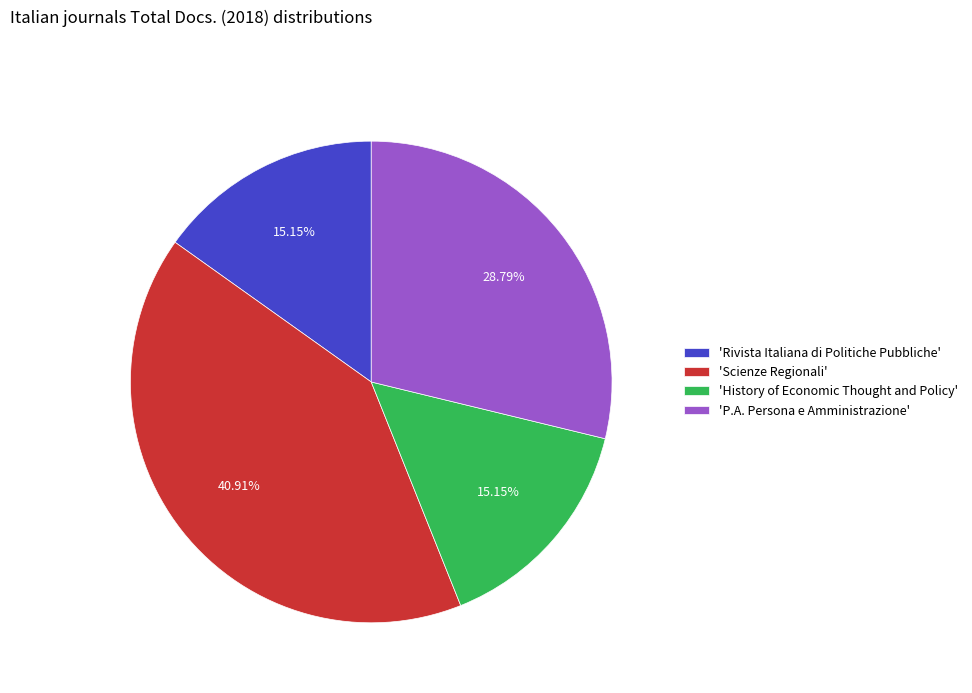

What is the largest slice in the pie chart?

'Scienze Regionali'